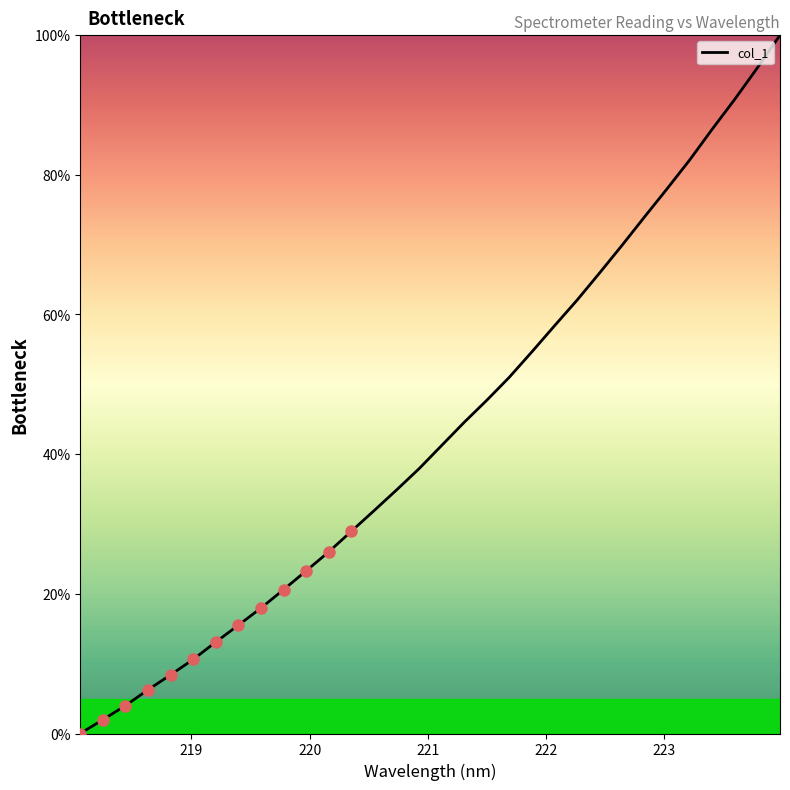

What is the maximum value shown in the chart?

100.0